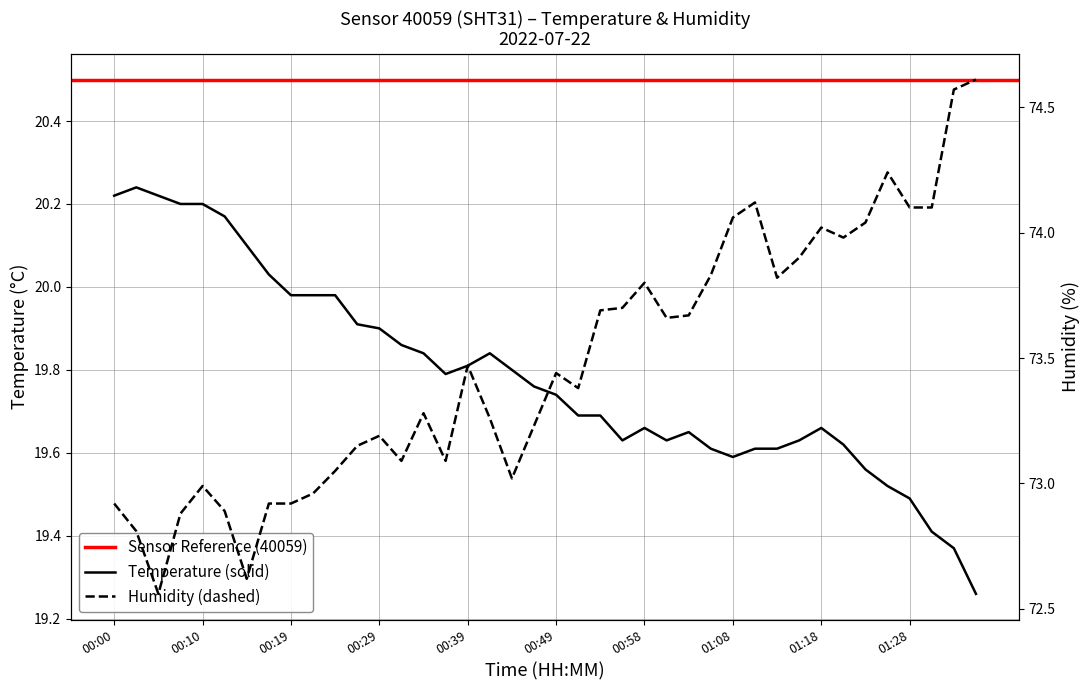

The value of temperature at 01:06 is 7.2. True or false?

False